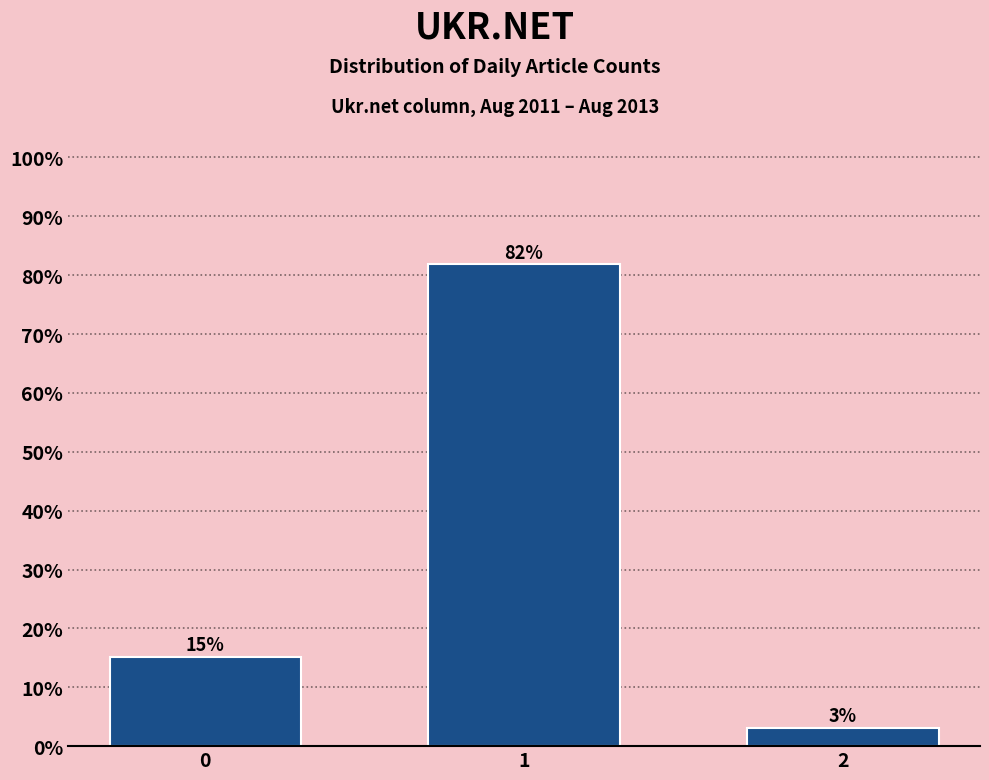

What is the sum of all values?

100.0